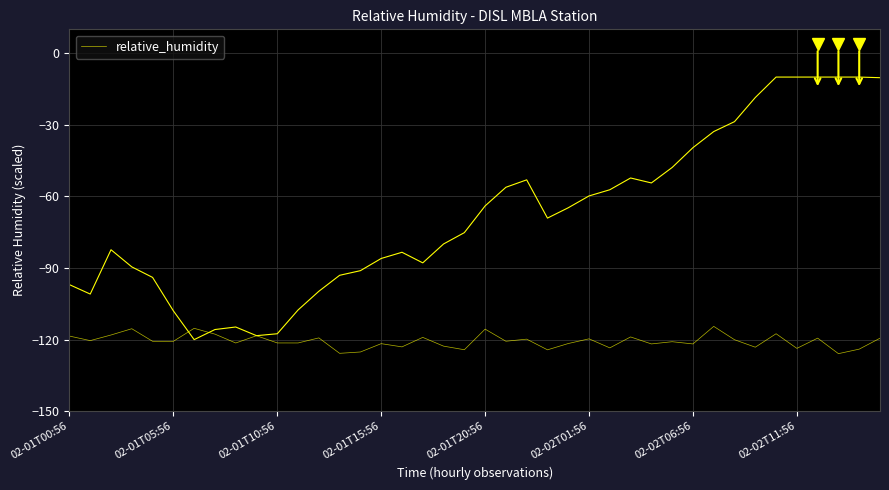

The value at 02-01T15:56 is -154.6. True or false?

False